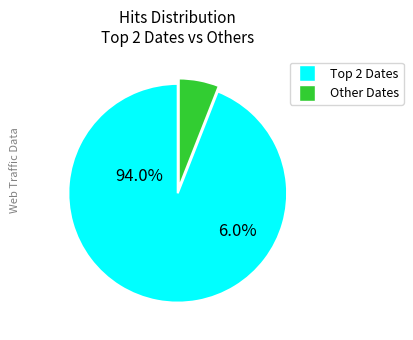

Is it true that 2020-09-09 is 11% of the pie?

False